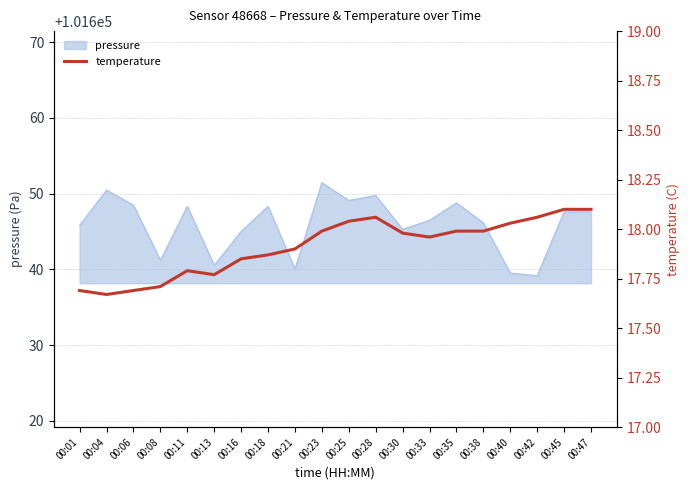

What is the value of the 8th point from the left?

17.9